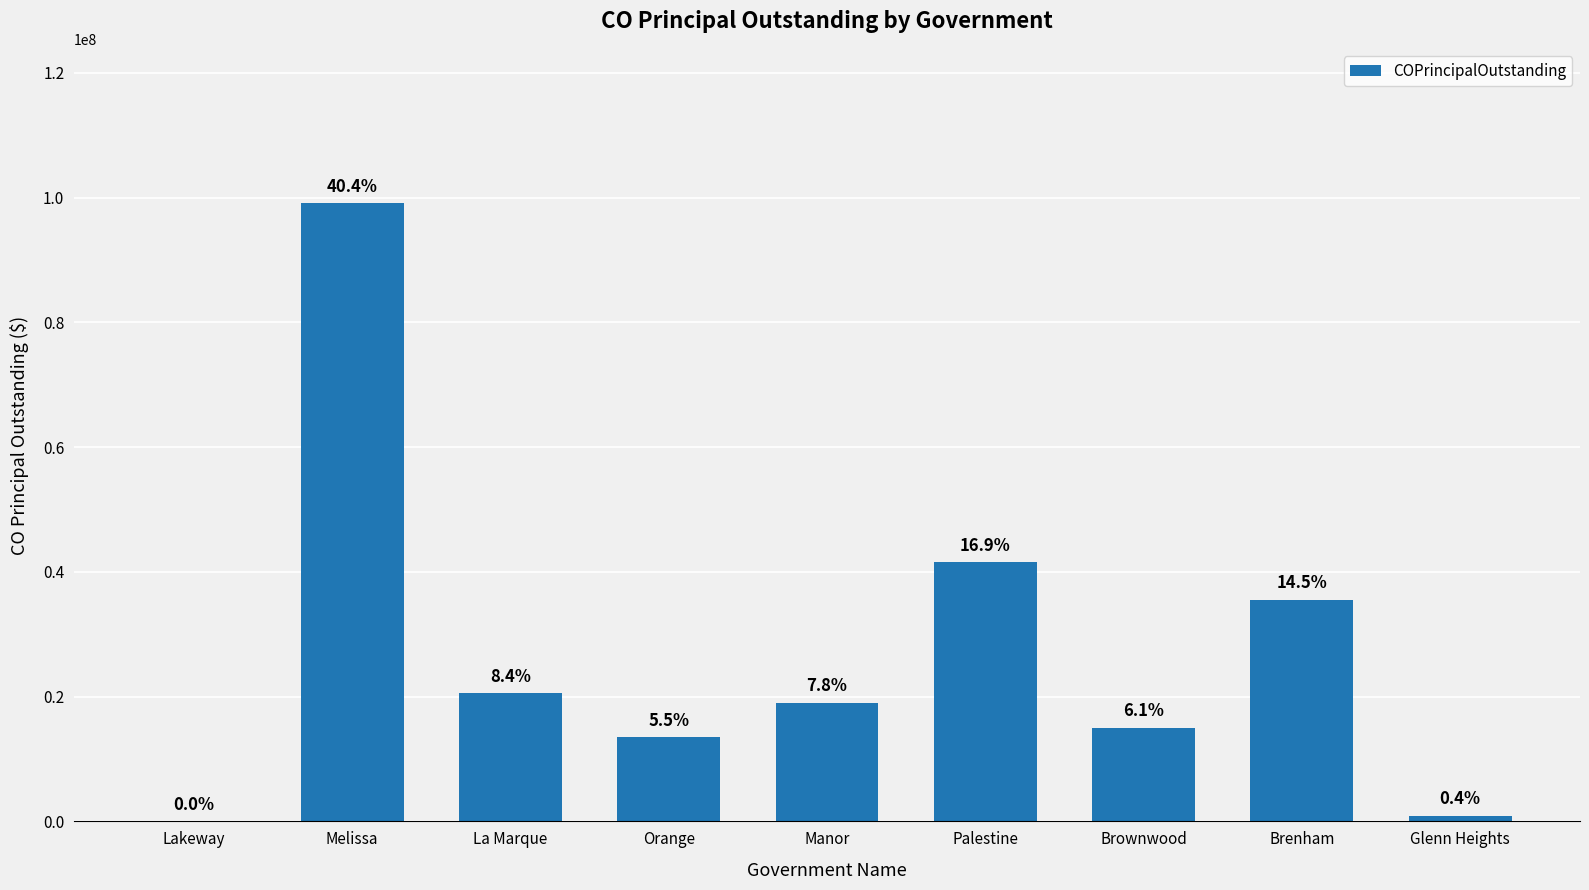

Are the bars horizontal?

No